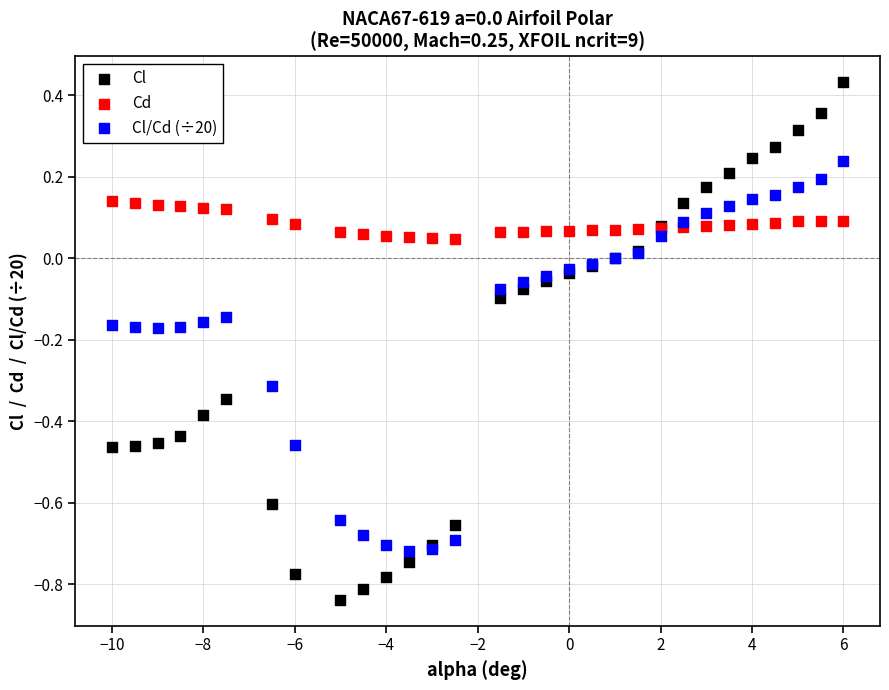

Which series reaches the minimum Y coordinate?

Cl